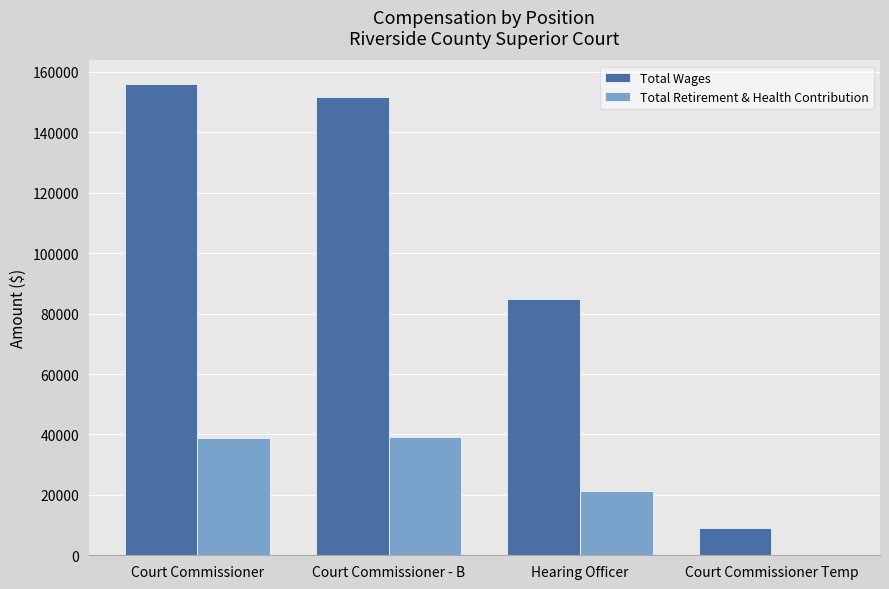

Read the Total Retirement & Health Contribution value at Court Commissioner.

38672.6